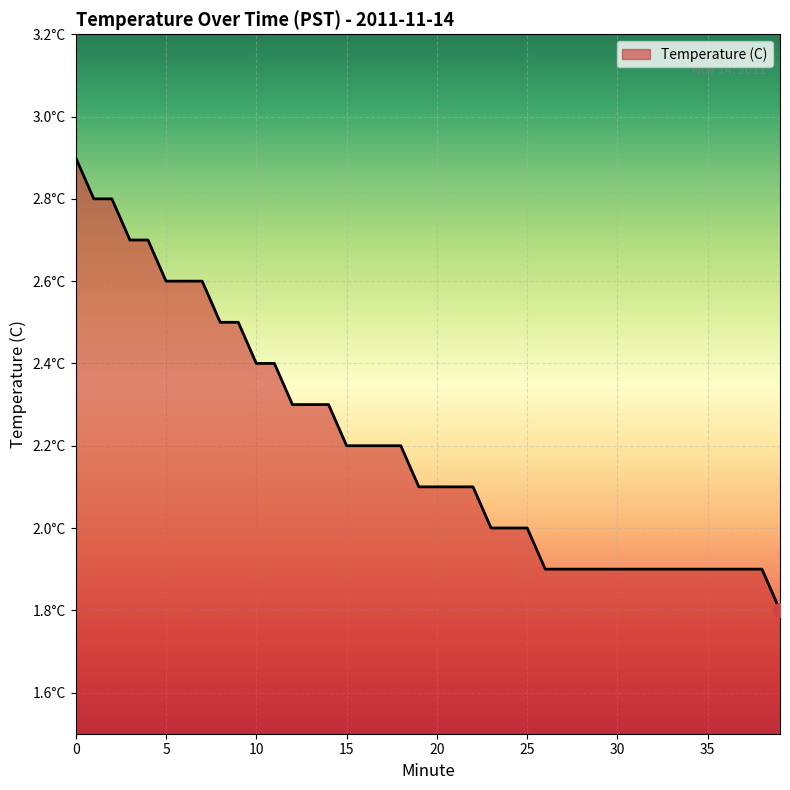

Does the chart display data point markers on the line(s)?

No